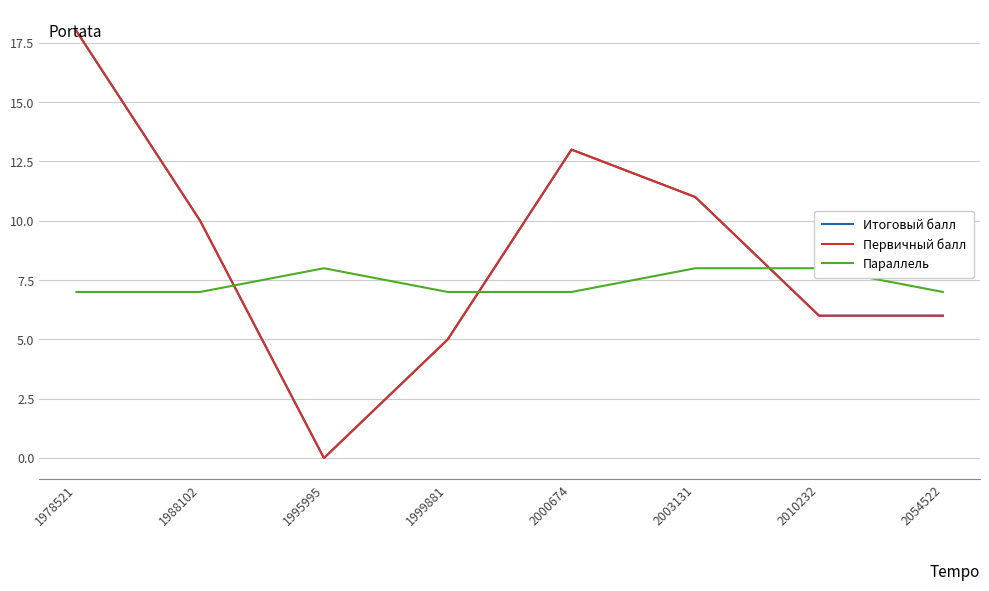

Which series changed the most between 1999881 and 2054522?

Итоговый балл